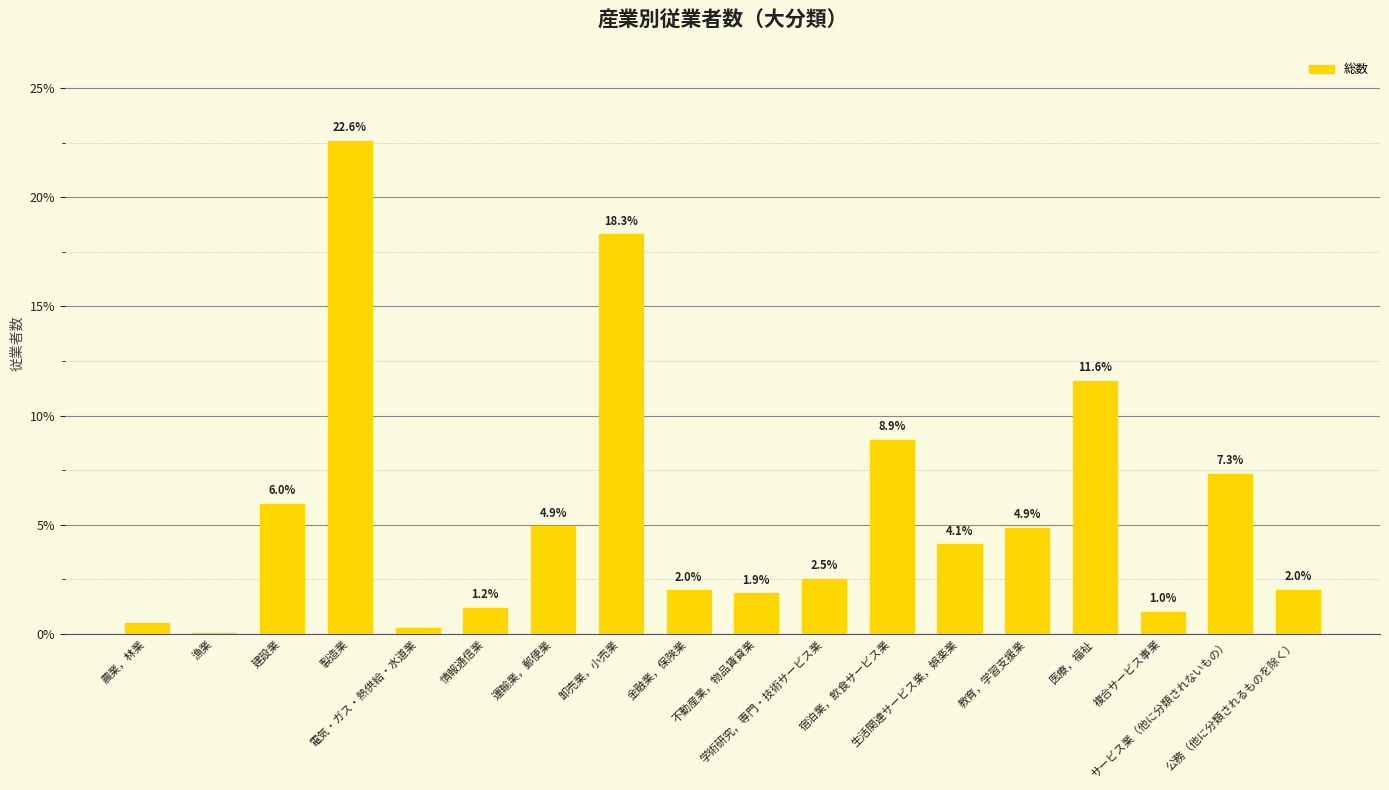

What is the maximum value shown in the chart?

22.6